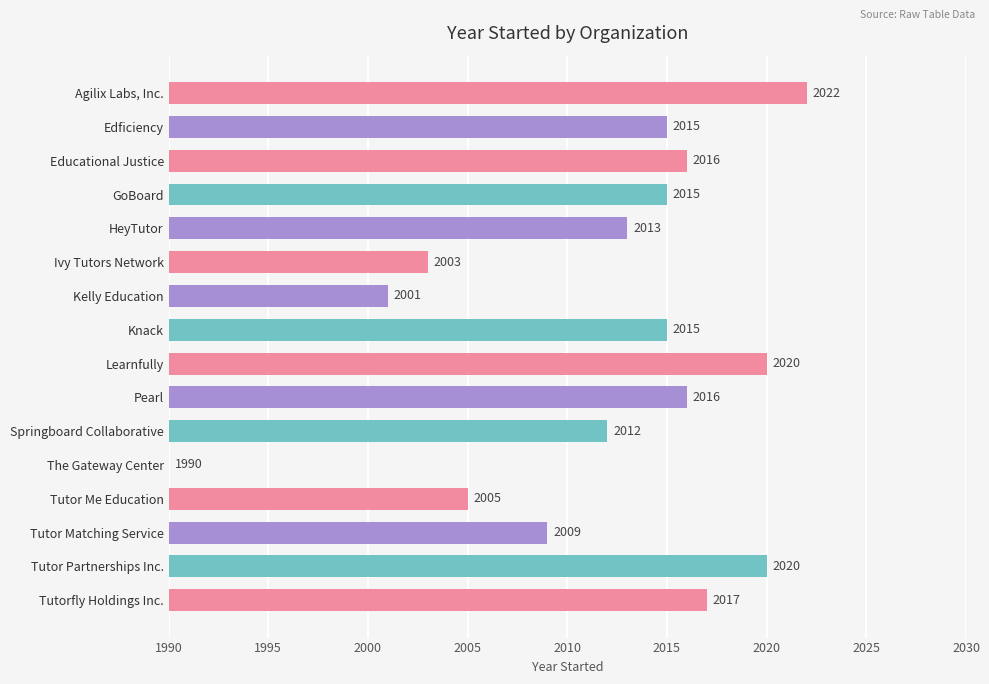

At which label is the value closest to 2006?

Tutor Me Education